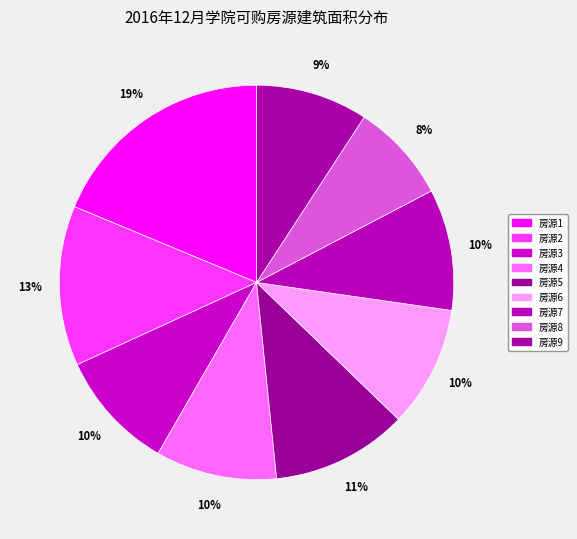

How many segments does this pie chart have?

9